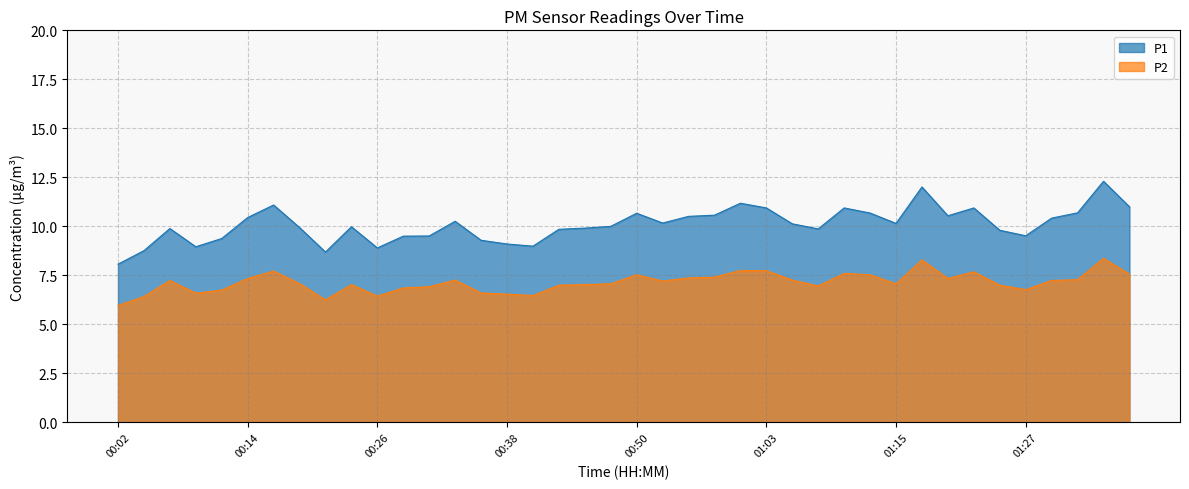

What are all the series names shown in the legend?

P1, P2